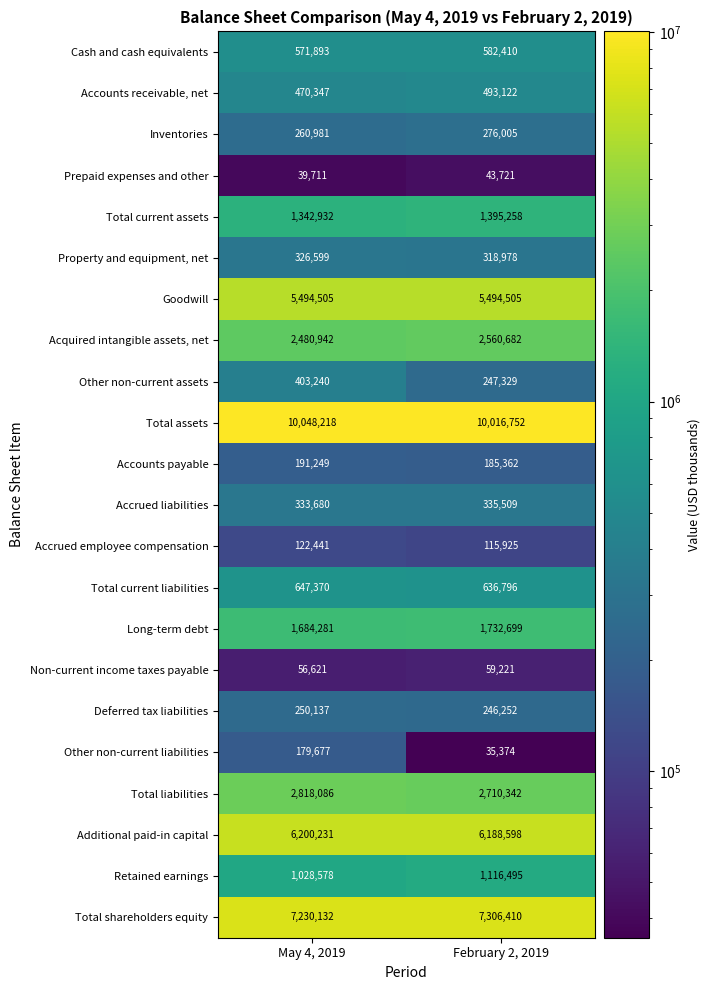

What is the approximate value of Total shareholders equity at February 2, 2019?

7306410